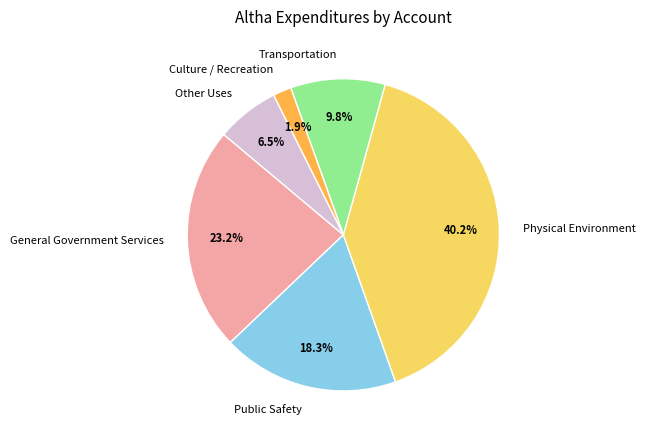

Approximately how many times larger is the value at Transportation compared to General Government Services?

0.4